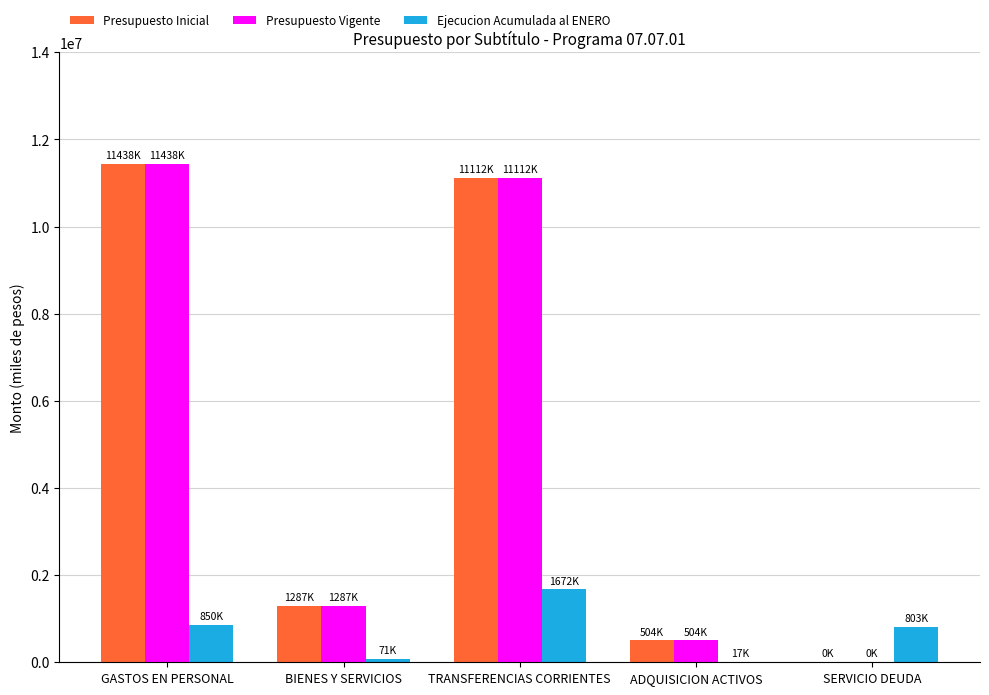

The value of Presupuesto Inicial at ADQUISICION ACTIVOS is 504294. True or false?

True